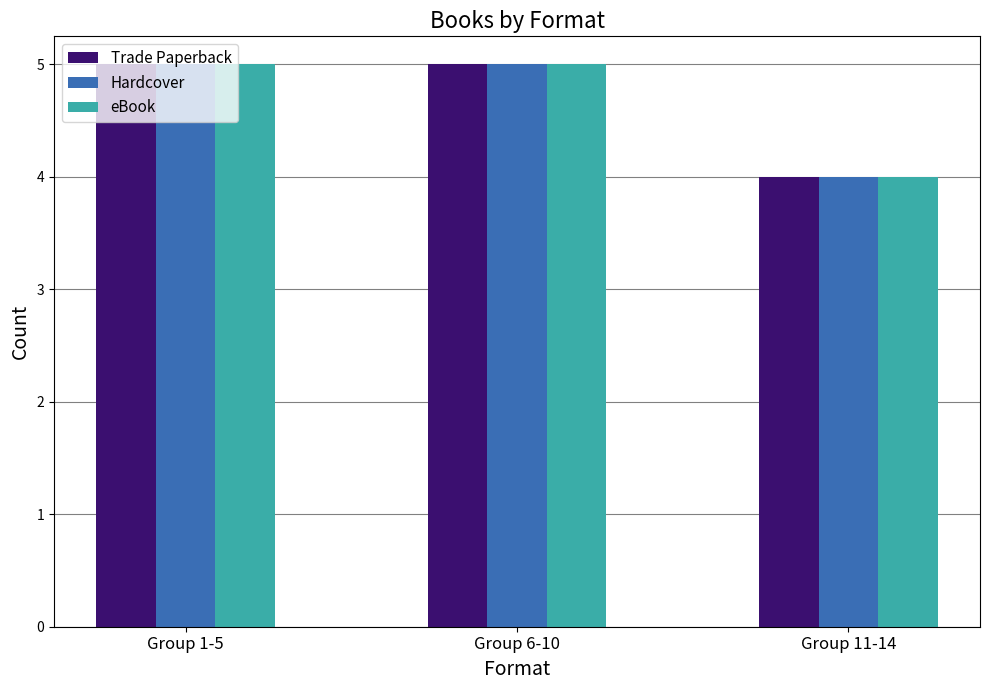

How many data points in eBook are less than 5?

1